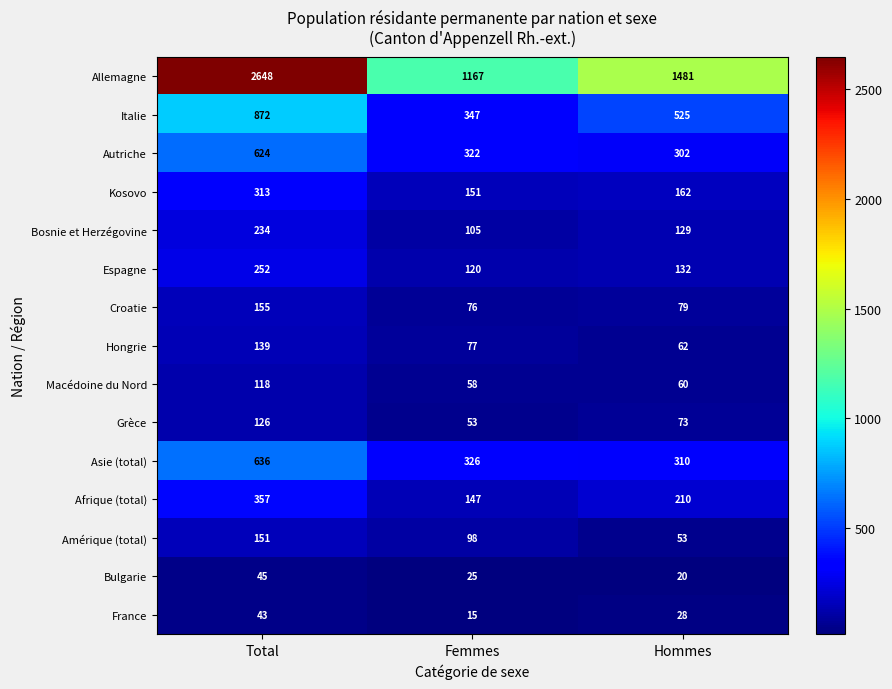

The Bulgarie series shows 9 at Hommes. True or false?

False